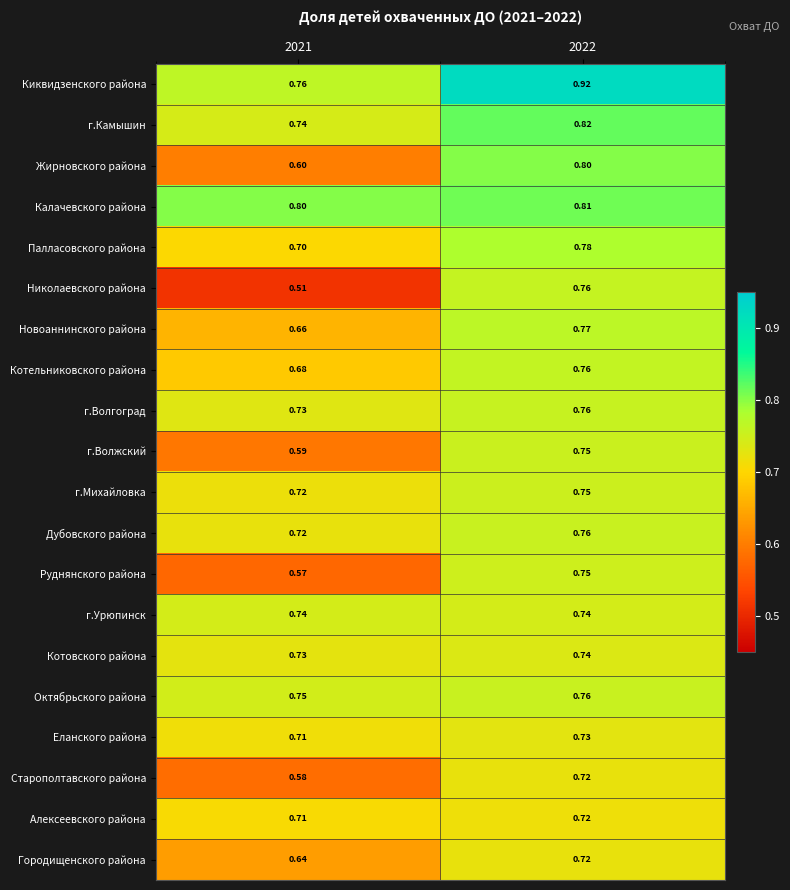

At which category does the chart reach its minimum across all series?

2021